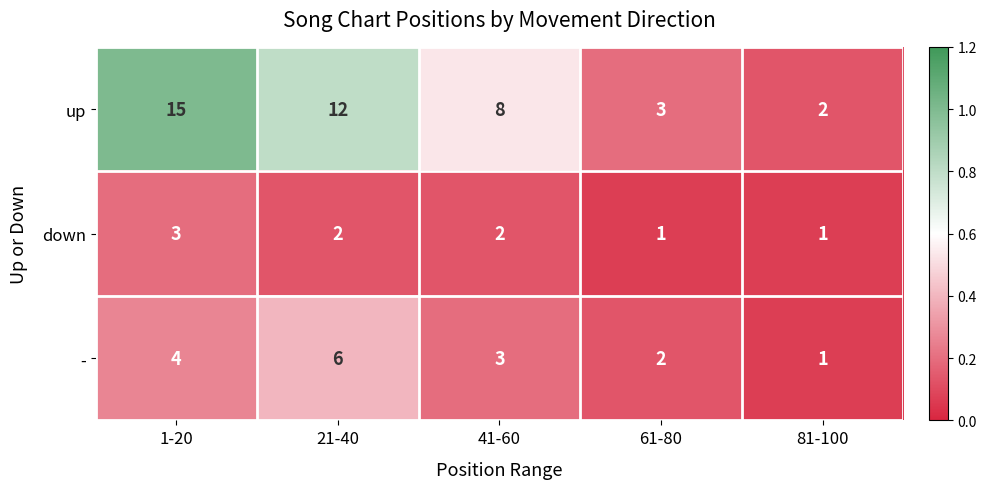

Rank the series at 41-60 from lowest to highest value.

down, -, up